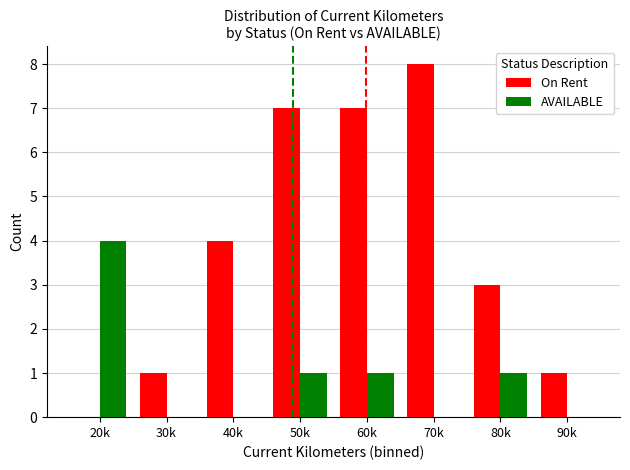

Which series changed the most between 20k and 90k?

AVAILABLE